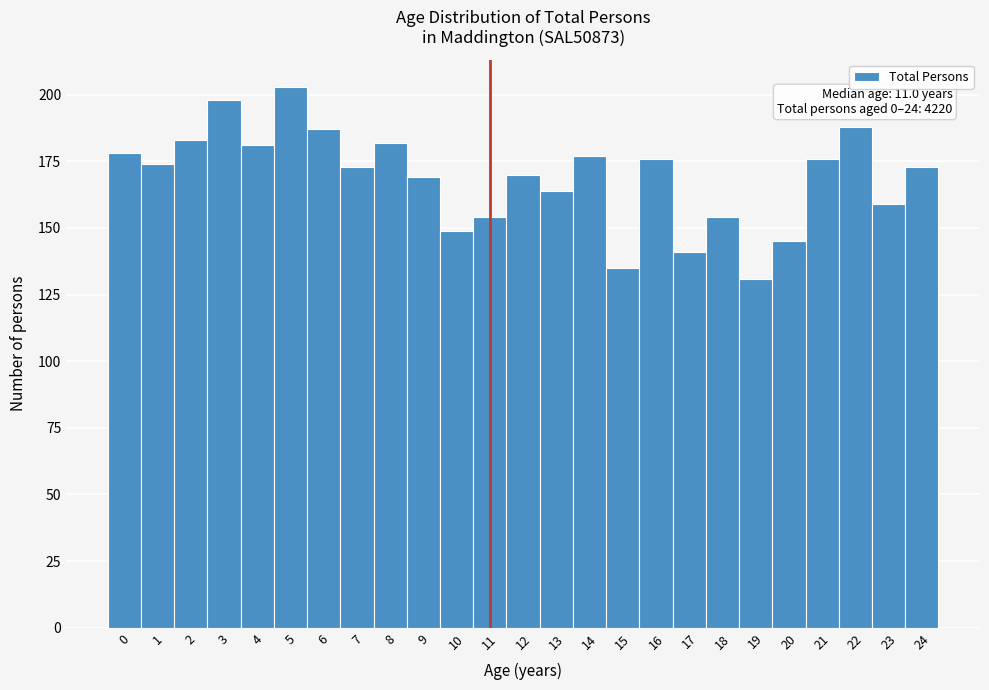

Over which range of the x-axis is the bar tallest?

4.5 to 5.5